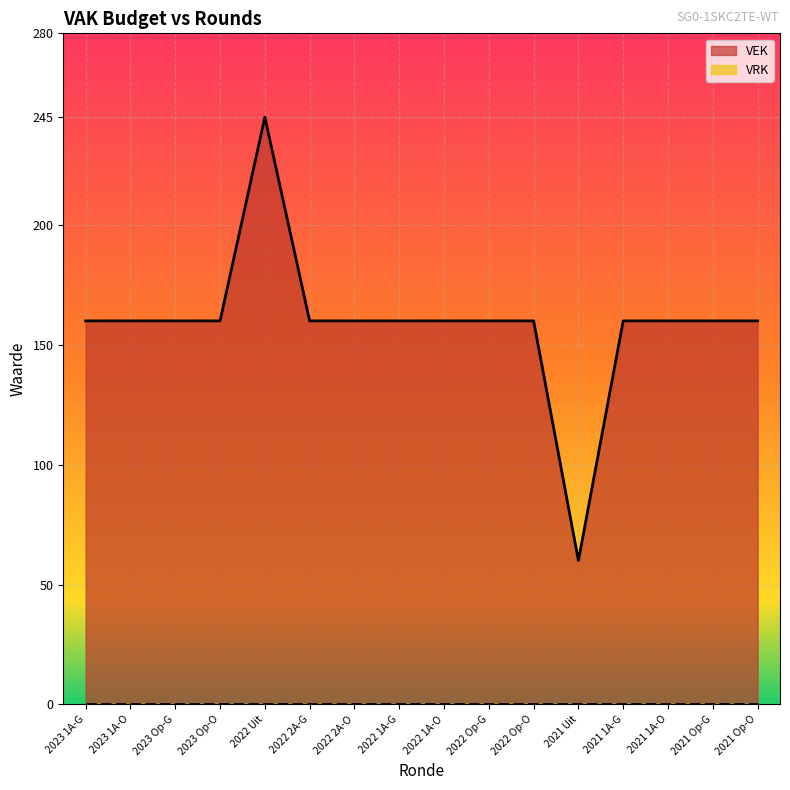

How many data points are less than 160?

1